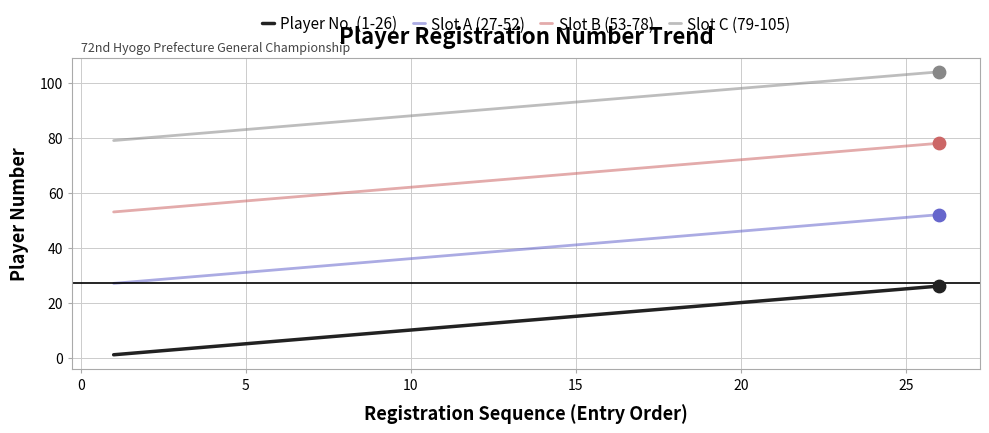

Which series has the largest total across all categories?

Slot C (79-105)